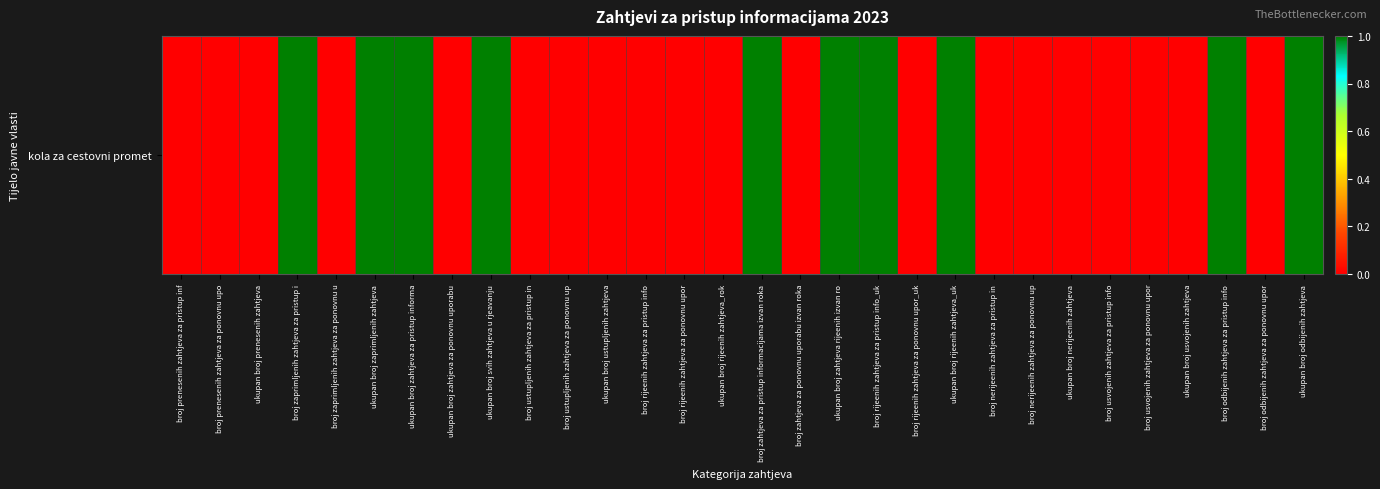

The value at ukupan broj odbijenih zahtjeva is 1. True or false?

True